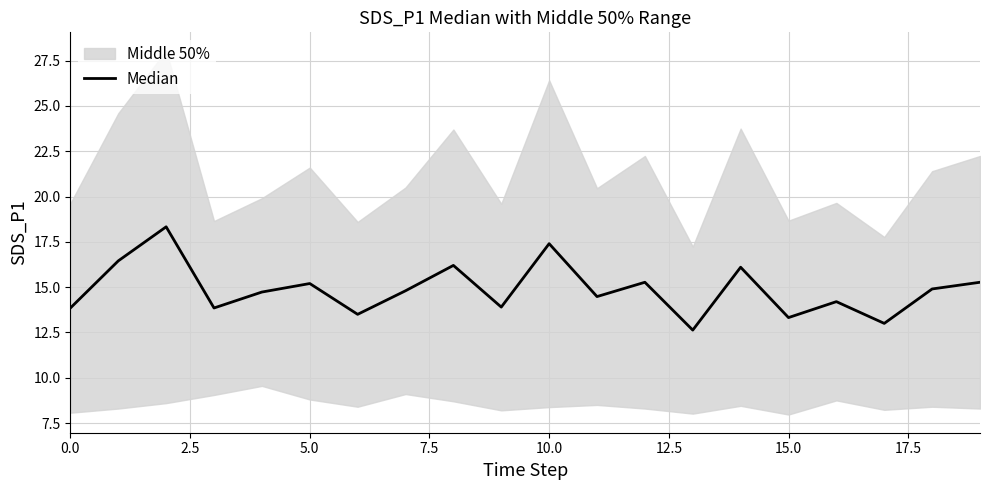

What is the maximum value shown in the chart?

18.3